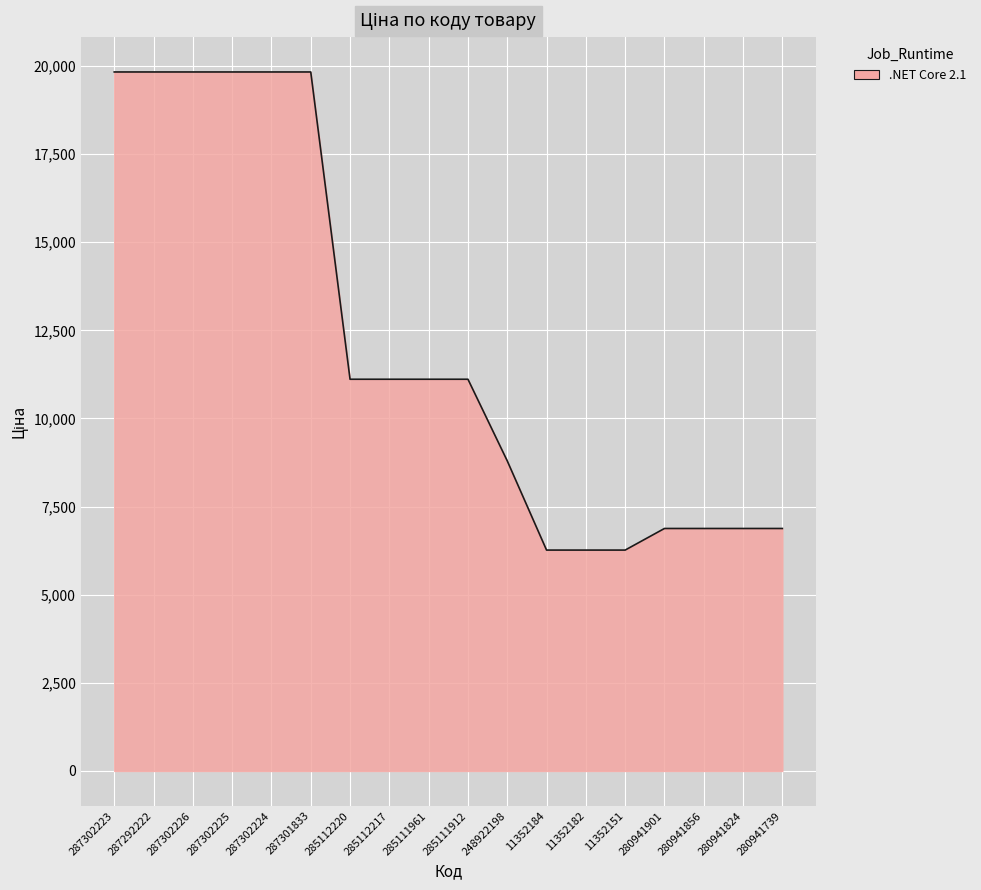

Is it true that the value at 11352182 is 6266.7?

True